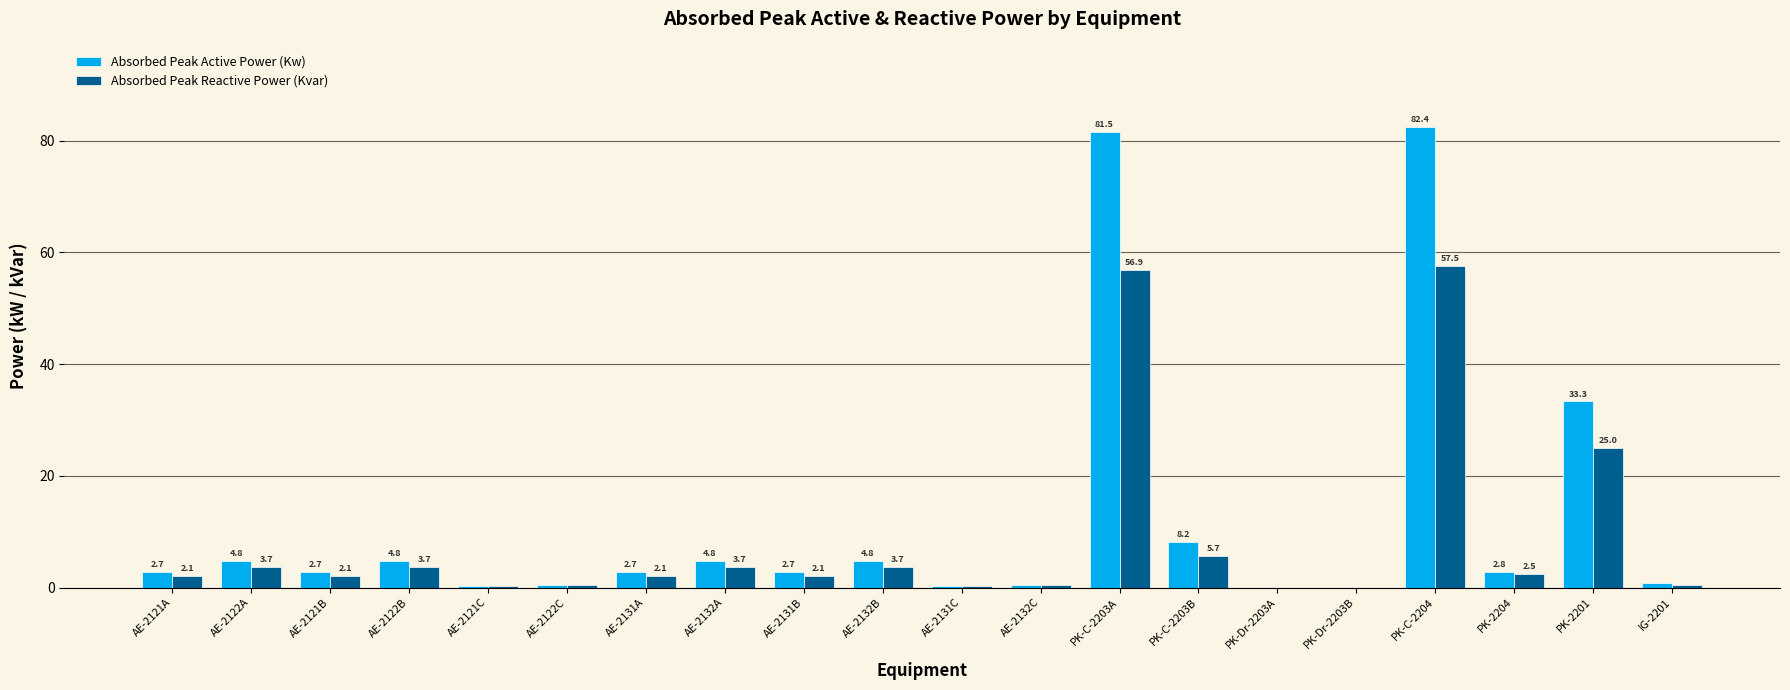

Where is Absorbed Peak Reactive Power (Kvar) nearest to the value 28?

PK-2201